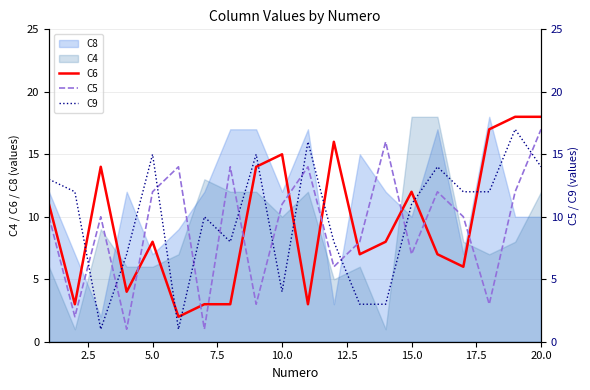

Does the chart have visible grid lines?

Yes